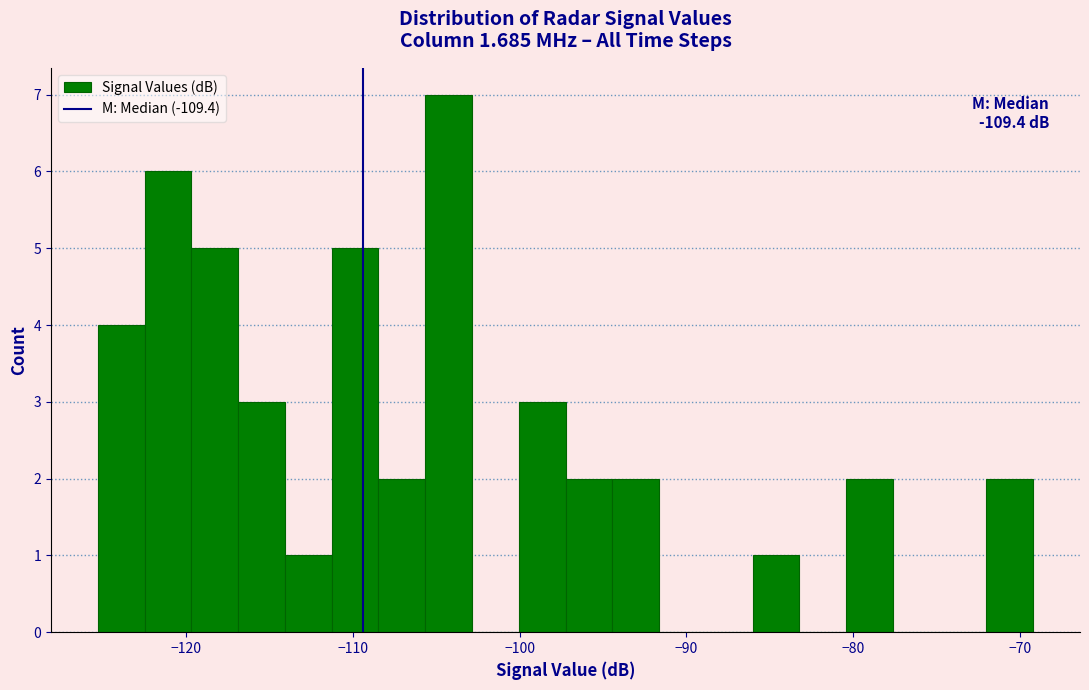

Read against the x-axis, roughly where is the centre of the tallest bar?

-104